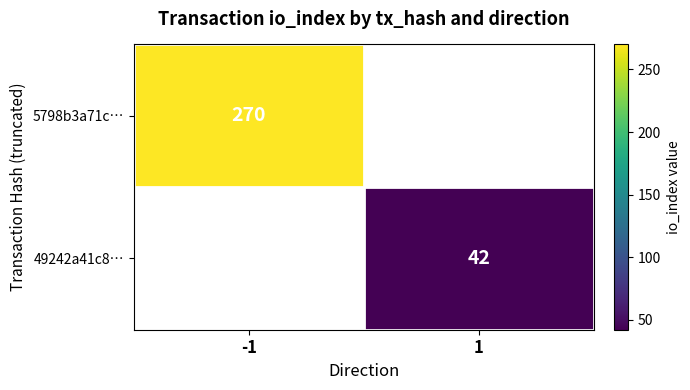

True or false: 5798b3a71c… has a value of 270 at -1.

True